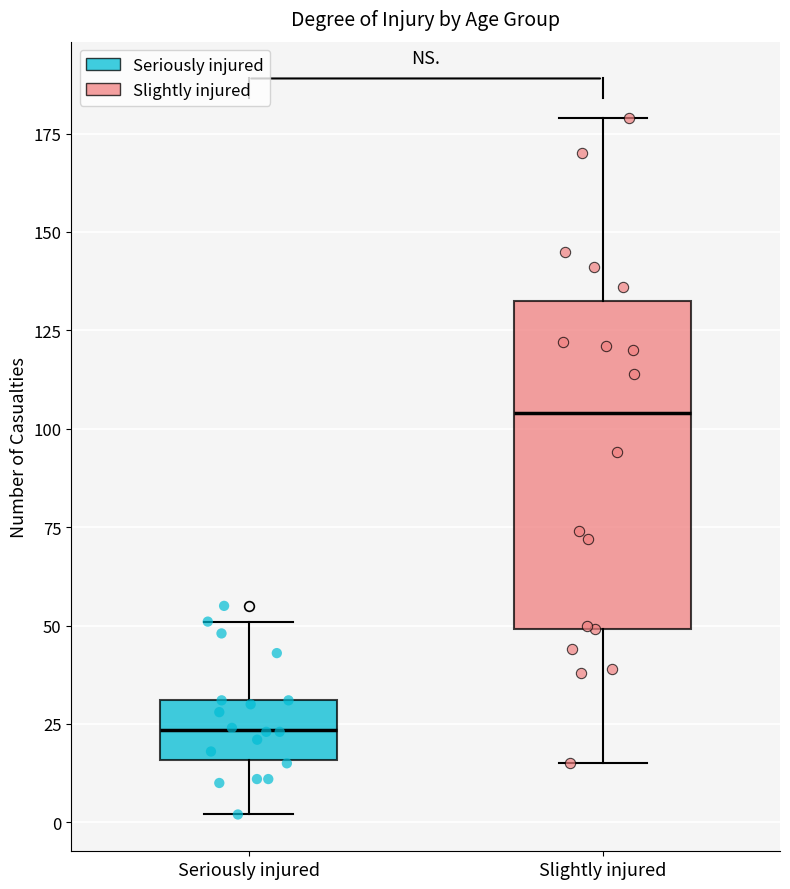

Comparing the boxes themselves (not the whiskers), which one is the tallest?

Slightly injured